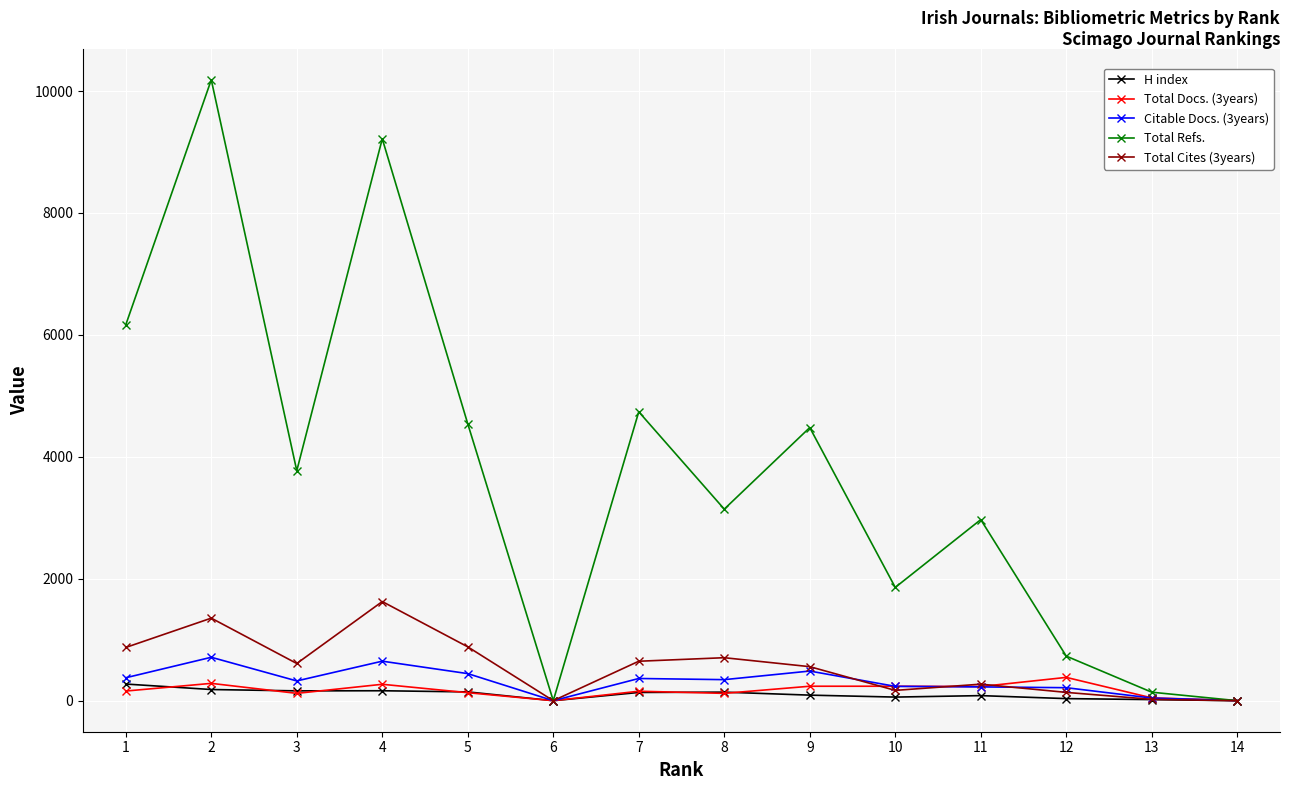

What is the value of the Total Docs. (3years) point at the 9th from the left?

237